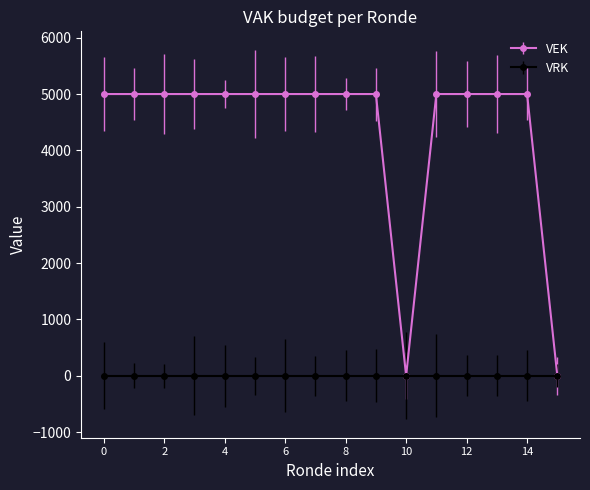

Which series has the widest spread of values?

VEK